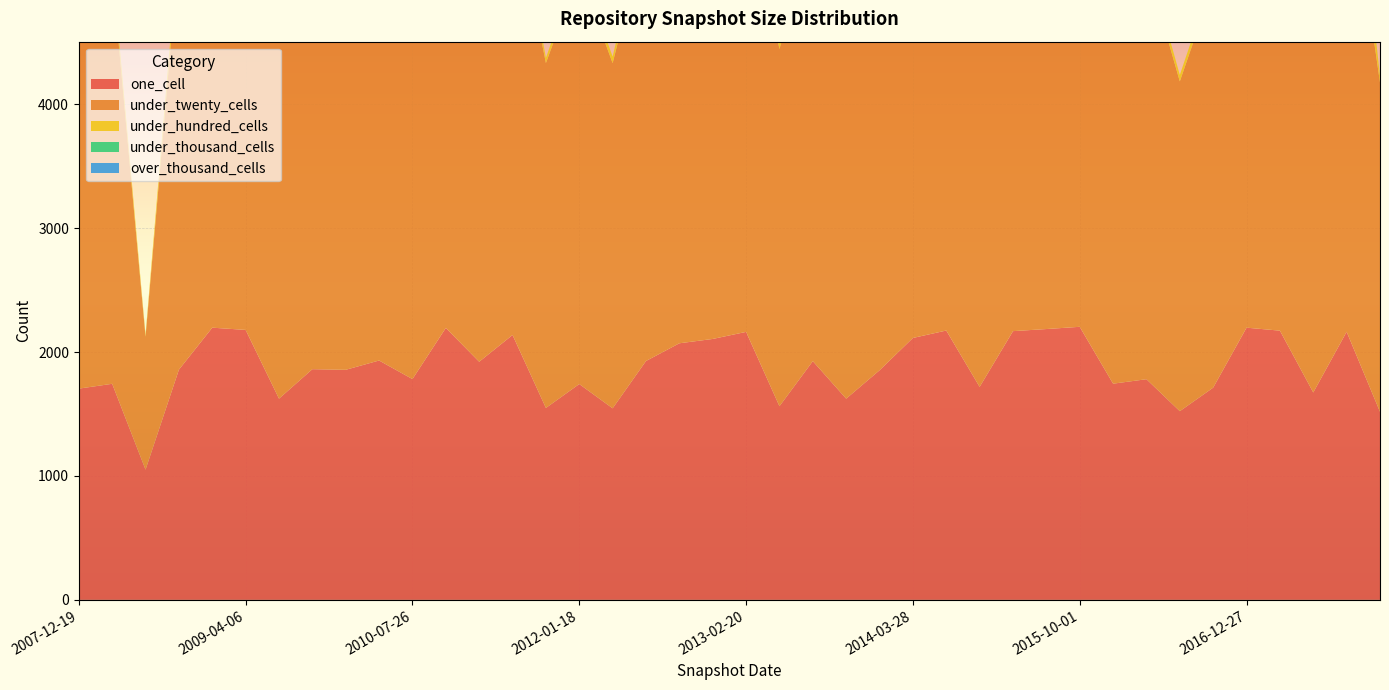

Reading left to right, extract all data points from this chart.

one_cell: 1705	1744	1051	1858	2197	2179	1624	1862	1857	1932	1782	2195	1922	2138	1549	1742	1546	1928	2071	2106	2163	1563	1927	1624	1853	2114	2174	1719	2169	2186	2204	1745	1781	1523	1713	2197	2173	1674	2164	1518
under_twenty_cells: 3222	3318	1074	3381	3546	3859	2948	3384	3381	3432	3336	3601	3452	3548	2784	3326	2786	3478	3918	3531	3575	2883	3481	2938	3354	3549	3850	3252	3849	3748	3845	3318	3342	2662	3253	3908	3904	3220	3878	2658
under_hundred_cells: 69	75	16	109	178	606	53	109	109	112	75	190	117	175	42	75	53	135	615	140	185	53	133	53	101	176	601	69	595	544	596	75	75	52	69	608	609	69	607	52
under_thousand_cells: 0	0	0	0	0	41	0	0	0	0	0	0	0	0	0	0	0	0	46	0	0	0	0	0	0	0	32	0	32	32	32	0	0	0	0	41	41	0	41	0
over_thousand_cells: 0	0	0	0	0	0	0	0	0	0	0	0	0	0	0	0	0	0	0	0	0	0	0	0	0	0	0	0	0	0	0	0	0	0	0	0	0	0	0	0